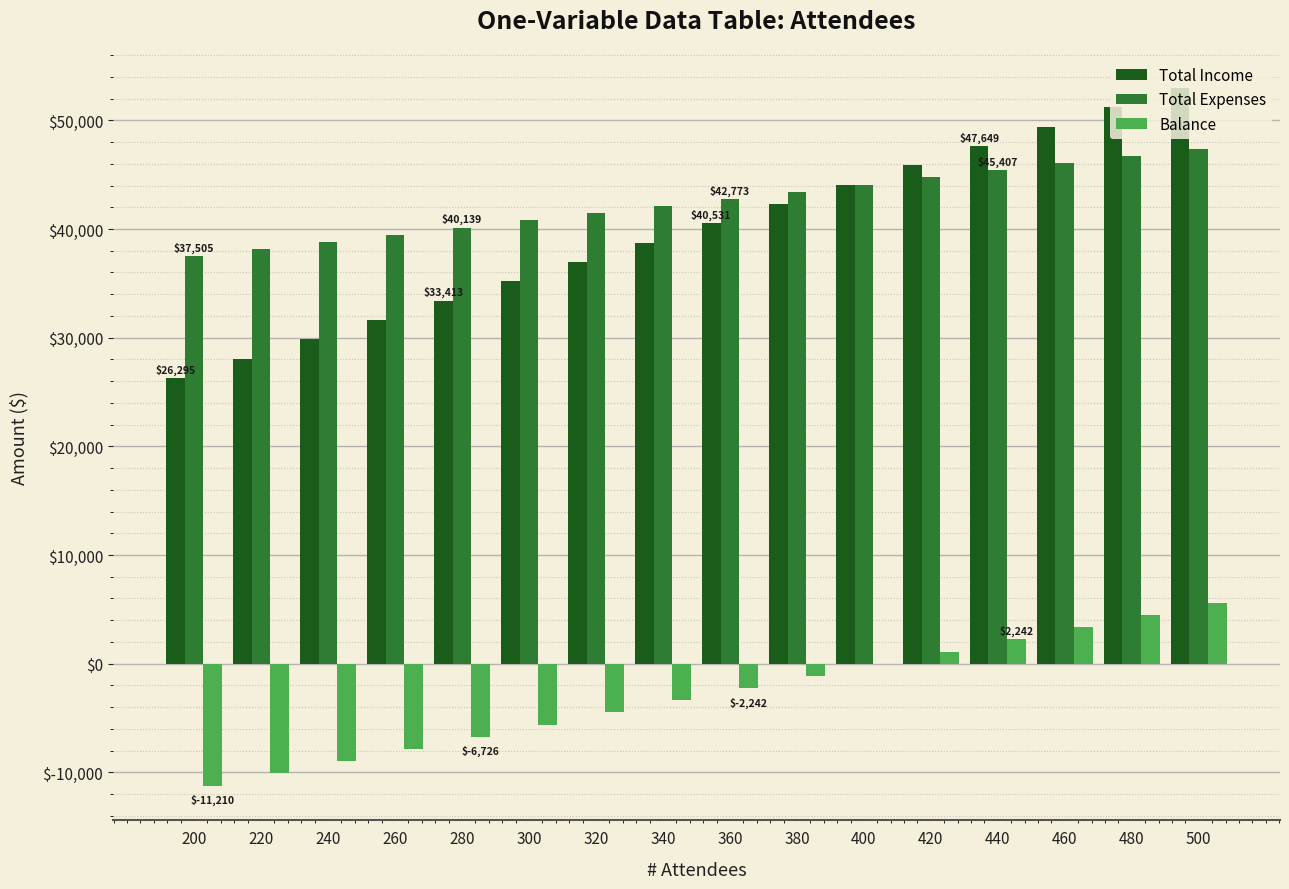

What is the greatest value displayed?

52987.5